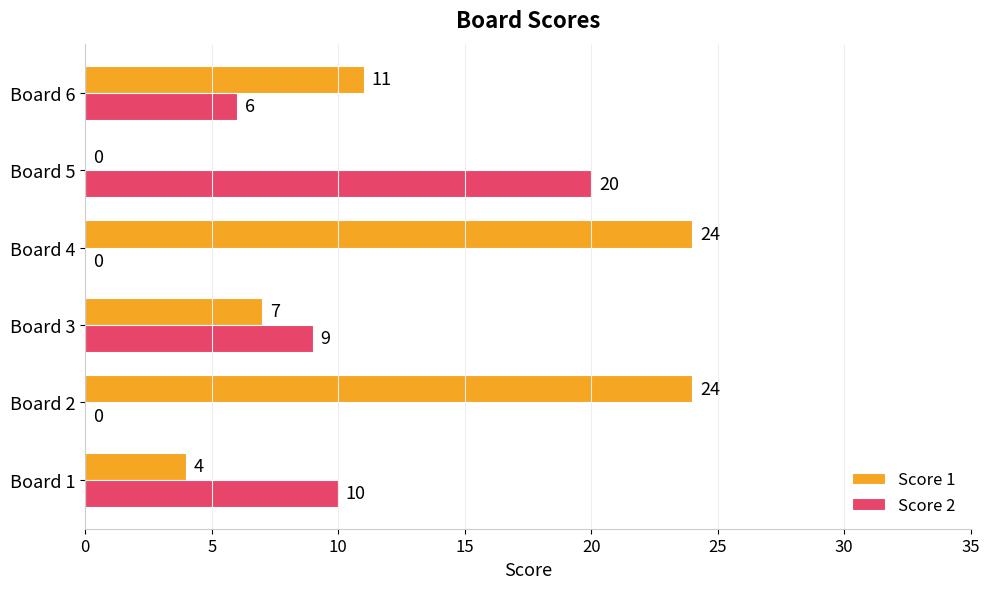

The value of Score 2 at Board 6 is 8. True or false?

False